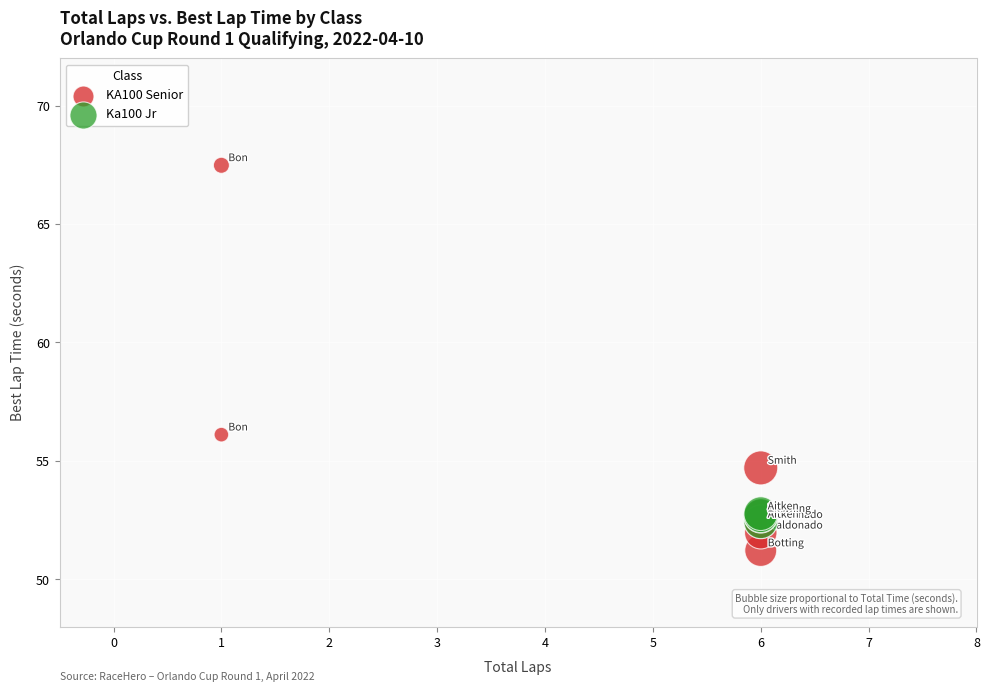

Which series contains the lowest Y value?

KA100 Senior